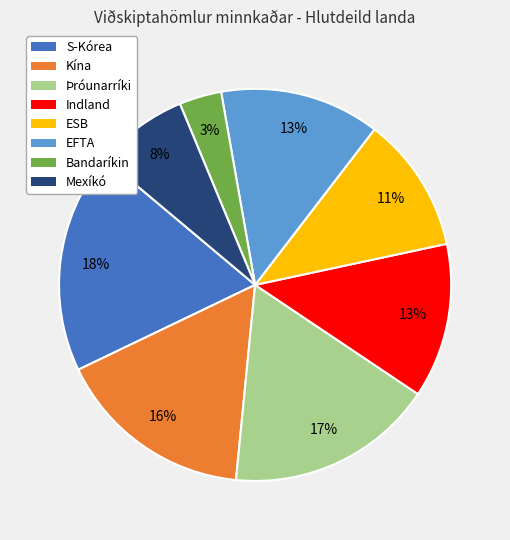

True or false: Mexíkó accounts for 17% of the total.

False